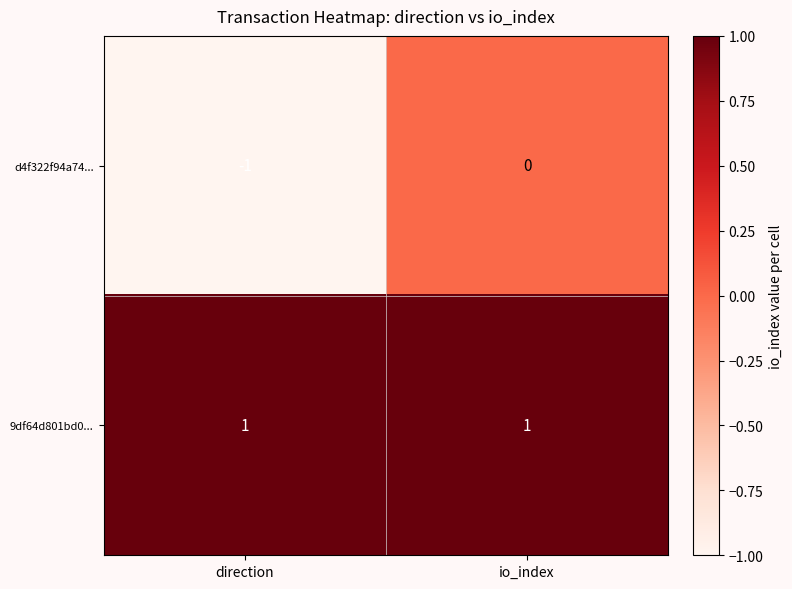

Between direction and io_index, which series saw the biggest shift?

d4f322f94a74...